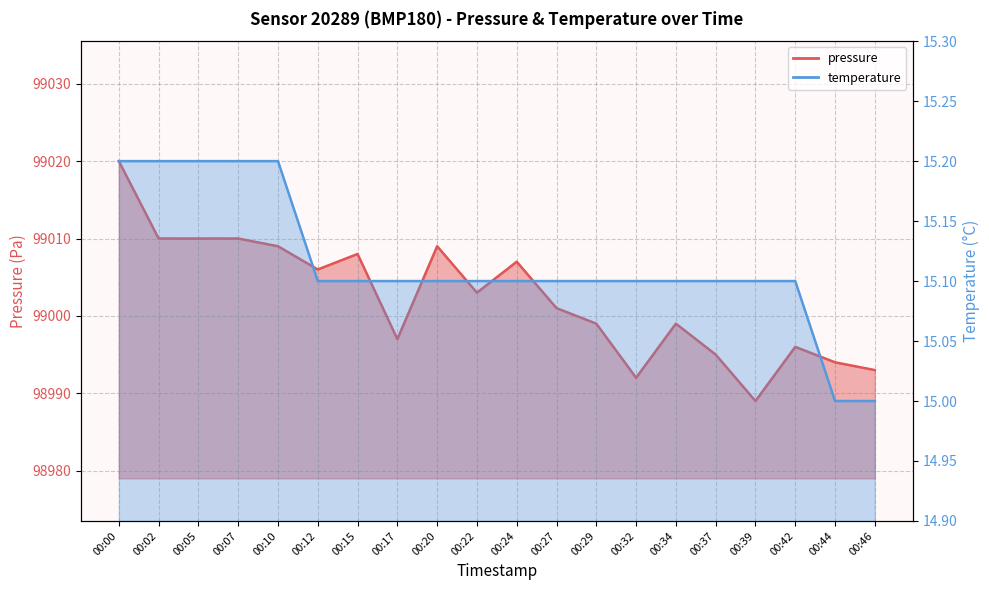

What is the difference between the highest and lowest values at 00:15?

98992.9